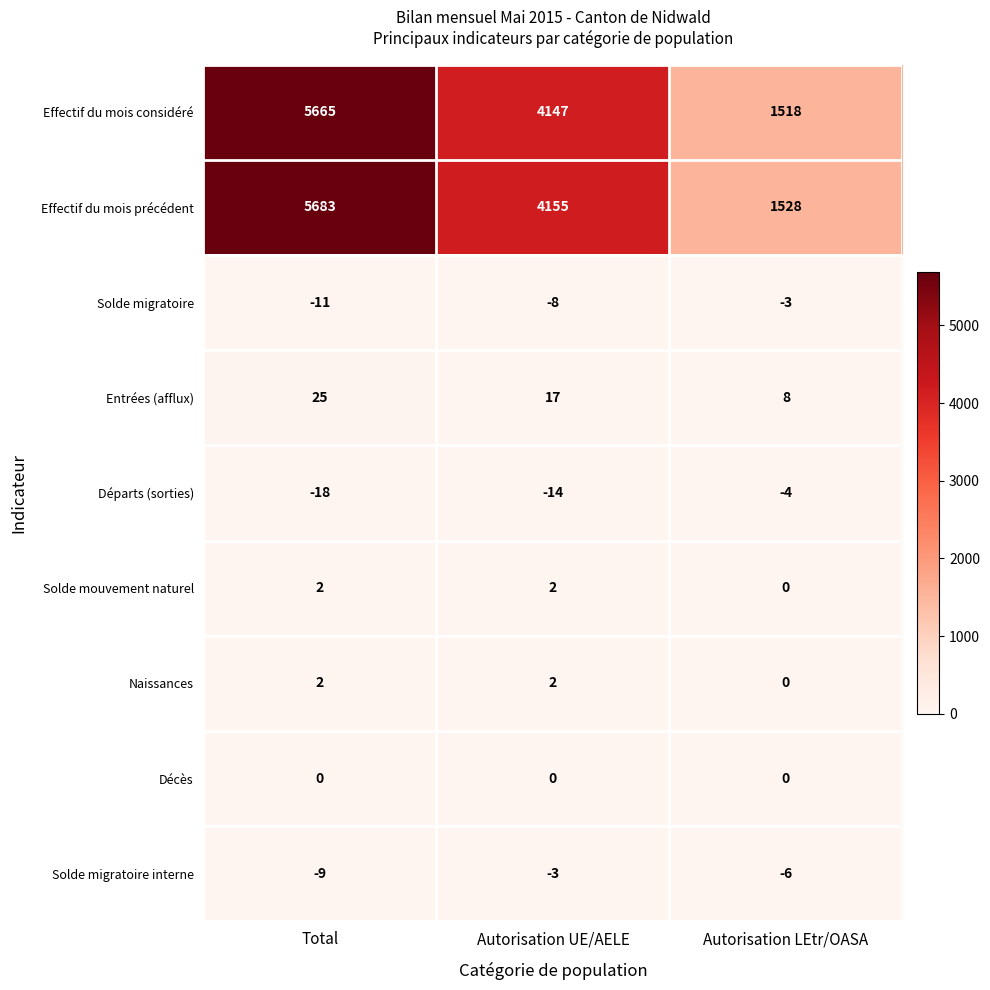

Read the Départs (sorties) value at Autorisation UE/AELE.

-14